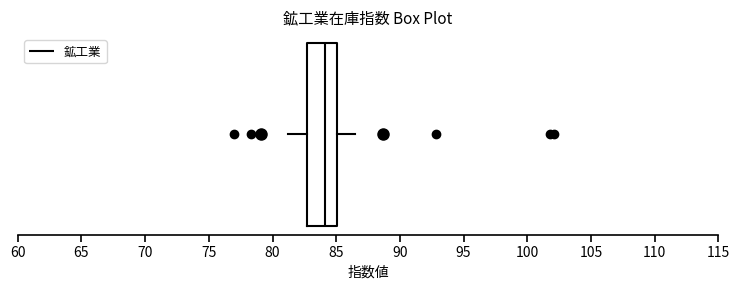

Transcribe this box plot: give where the median line is, the range the box spans, and where the two whiskers end, as read against the x-axis. The values are not printed on the chart, so give them approximately, as read against the axis.

median 84.0, box 82.5 to 85.0, whiskers 81.0 to 86.5